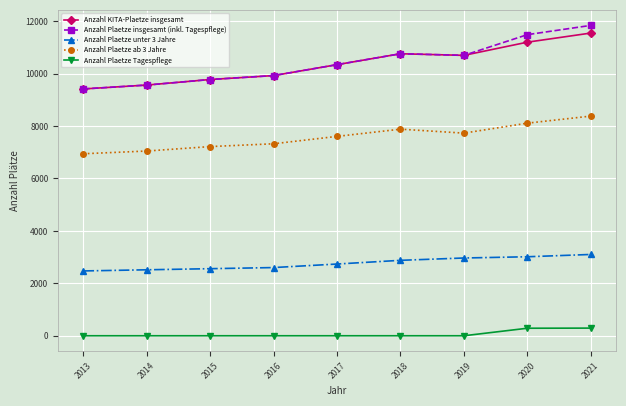

True or false: Anzahl Plaetze Tagespflege and Anzahl KITA-Plaetze insgesamt intersect in this chart.

False